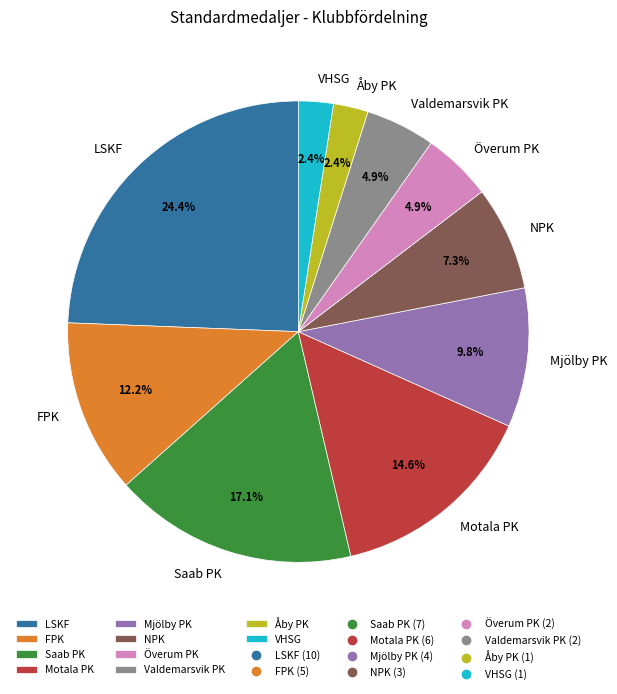

To the nearest percent, what portion does Åby PK represent?

2%